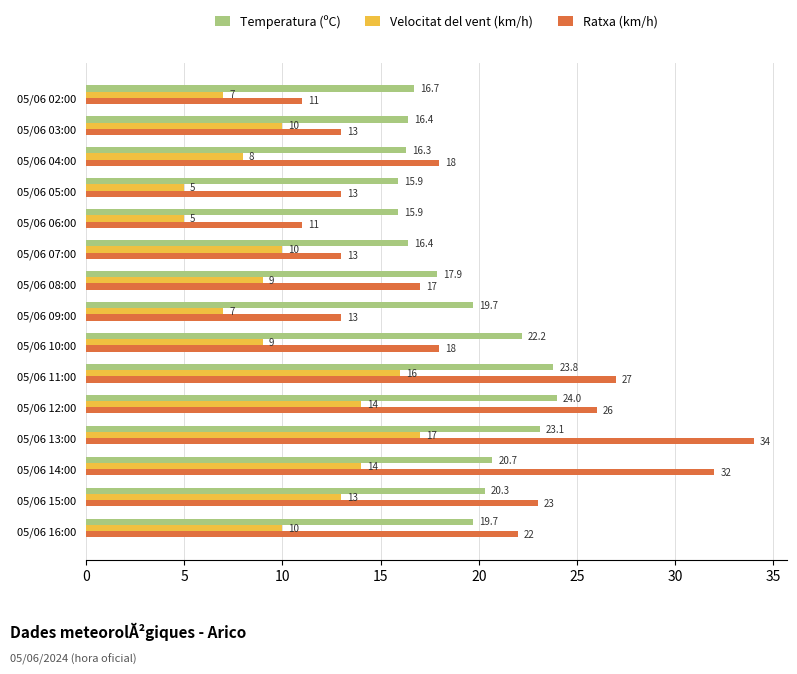

What is the greatest value displayed?

34.0